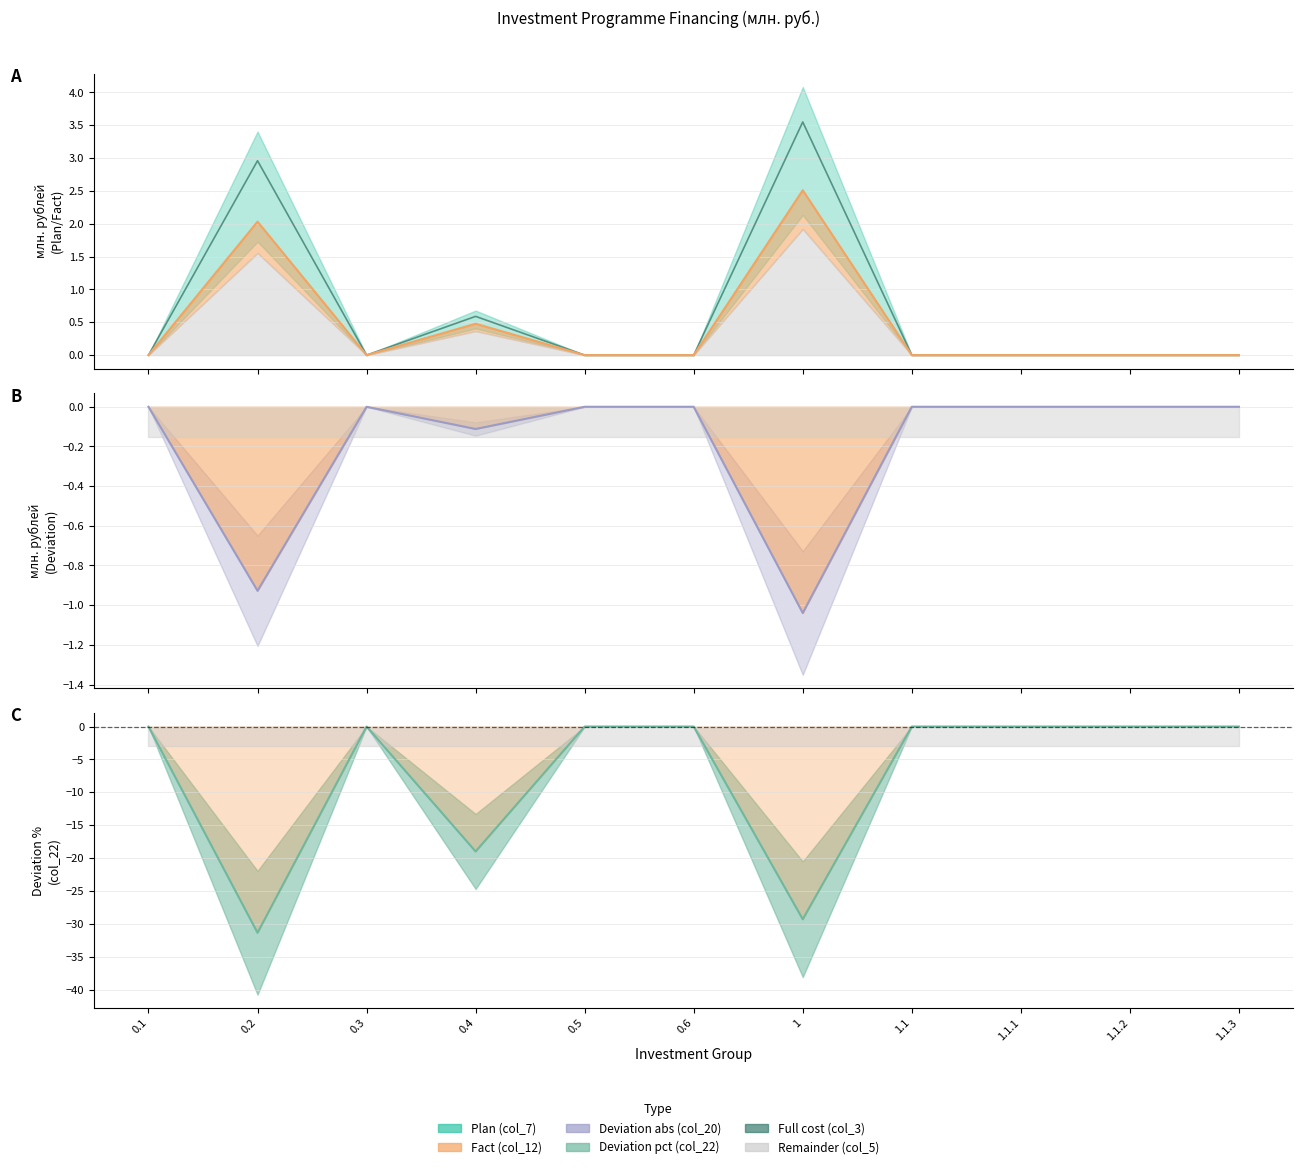

True or false: Fact (col_12) has a value of -1.7 at 1.1.2.

False